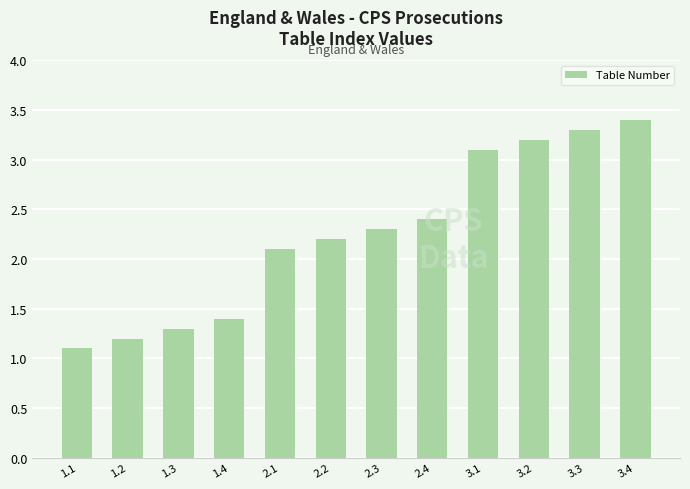

The value at 1.2 is 1.2. True or false?

True